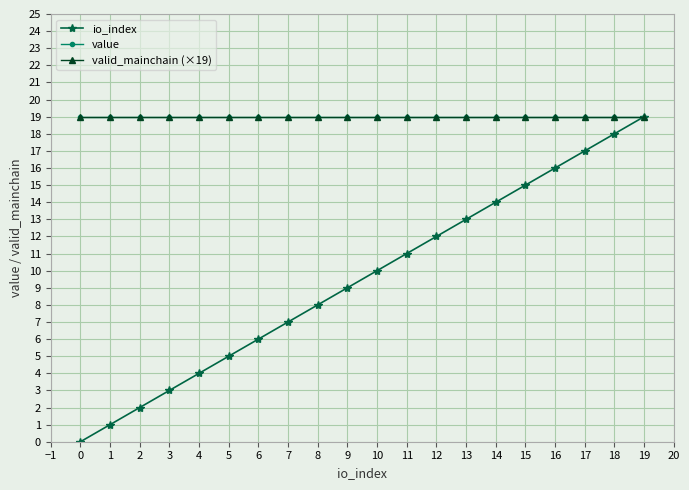

How many intersections are there between value and io_index?

1